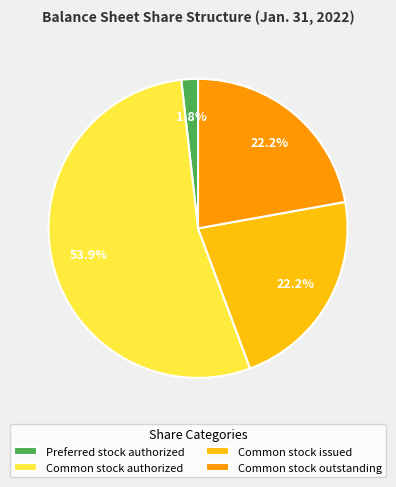

Which category accounts for the majority?

Common stock authorized